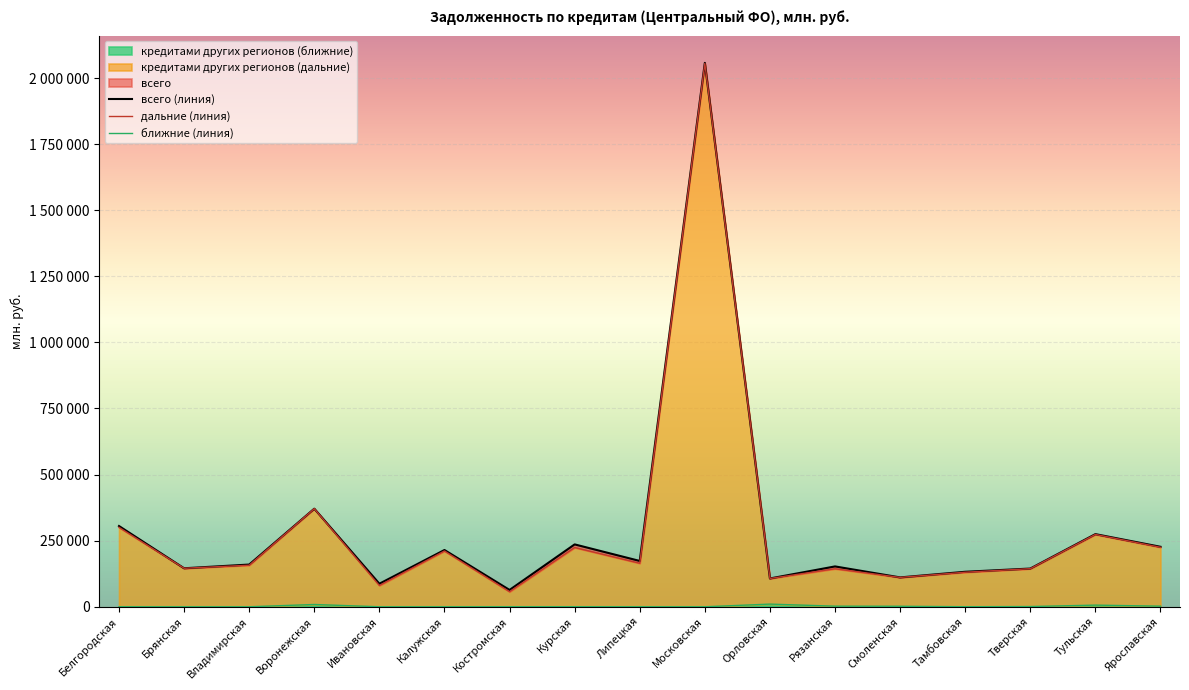

How many values in the кредитными организациями других регионов (ближние) series exceed 190?

8